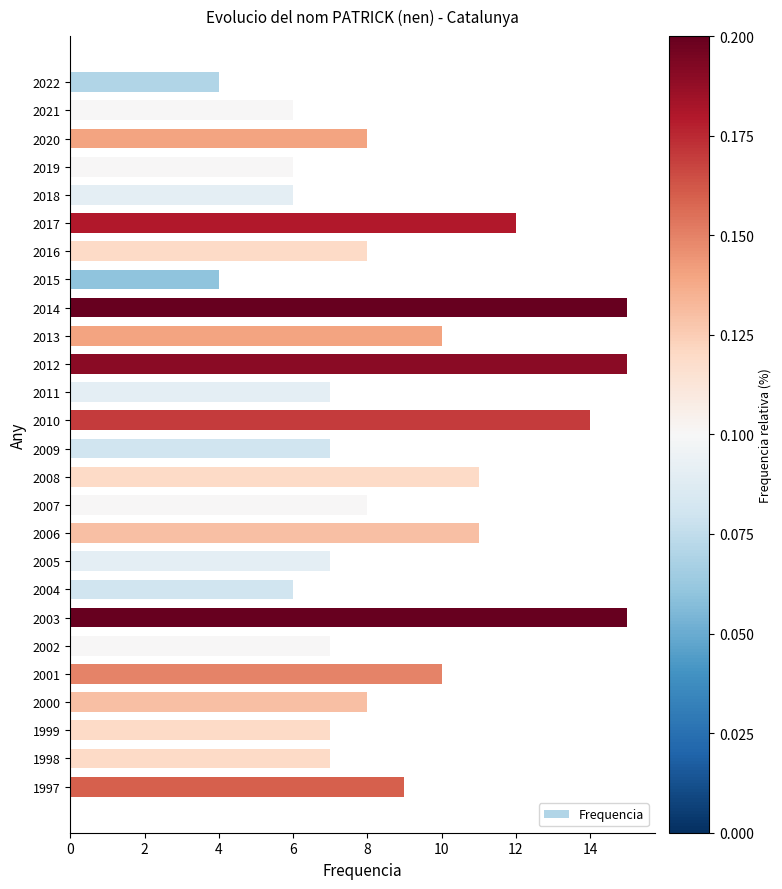

What is the value of the 19th bar from the top?

6